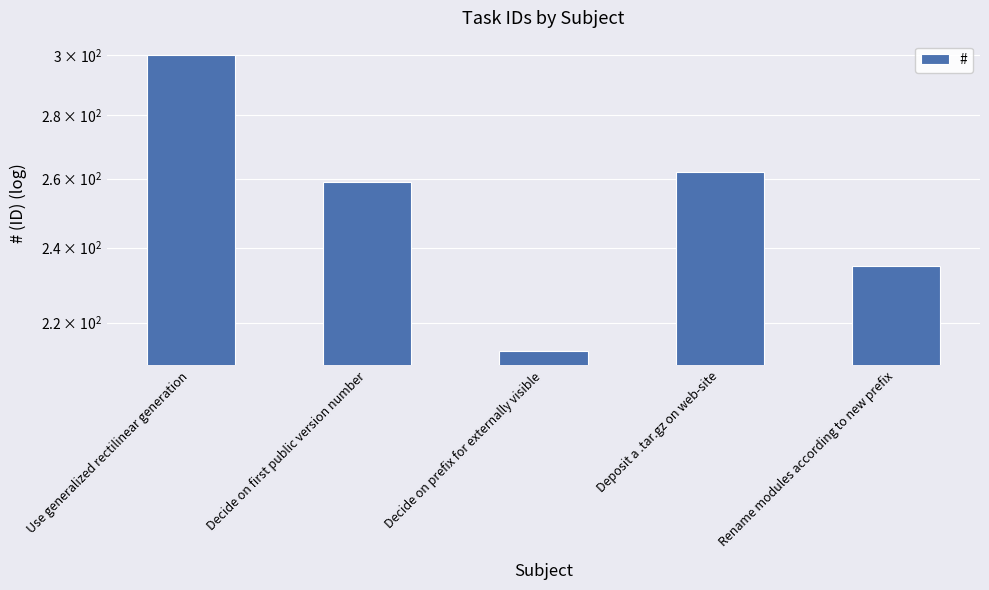

Between Decide on prefix for externally visible and Deposit a .tar.gz on web-site, which is larger?

Deposit a .tar.gz on web-site